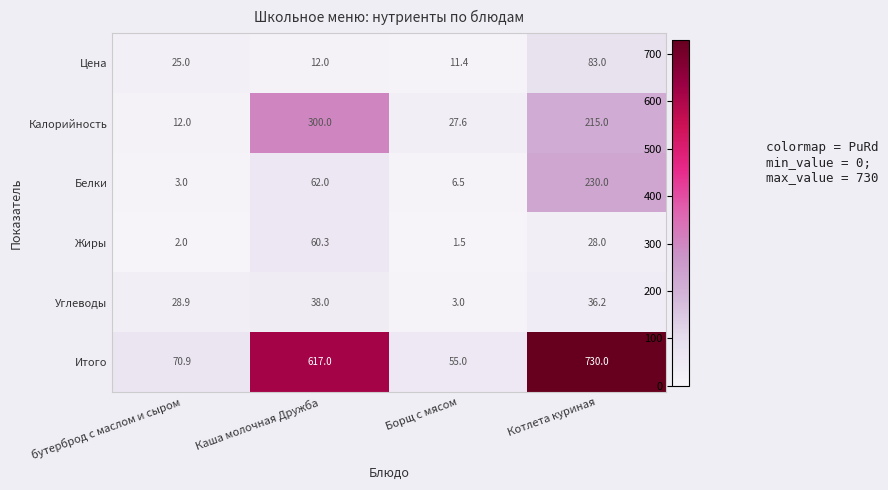

Count the number of data series in this chart.

6